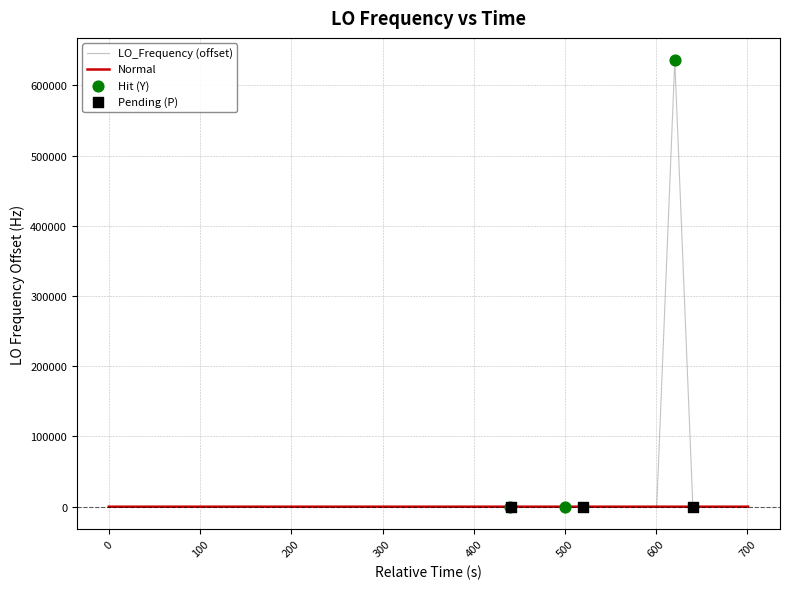

What is the highest value of the LO_Frequency (offset) series?

635703.9